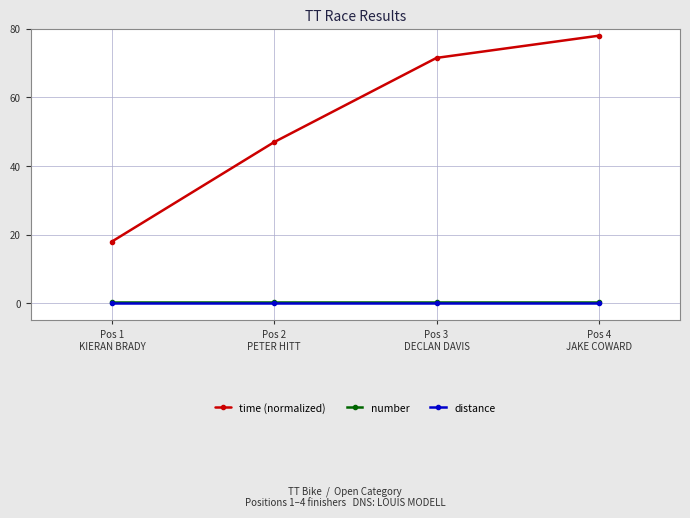

Reading left to right, extract all data points from this chart.

time (normalized): Pos 1
KIERAN BRADY=18.0	Pos 2
PETER HITT=47.0	Pos 3
DECLAN DAVIS=71.5	Pos 4
JAKE COWARD=78.0
number: Pos 1
KIERAN BRADY=0.5	Pos 2
PETER HITT=0.5	Pos 3
DECLAN DAVIS=0.5	Pos 4
JAKE COWARD=0.5
distance: Pos 1
KIERAN BRADY=0.2	Pos 2
PETER HITT=0.2	Pos 3
DECLAN DAVIS=0.2	Pos 4
JAKE COWARD=0.2